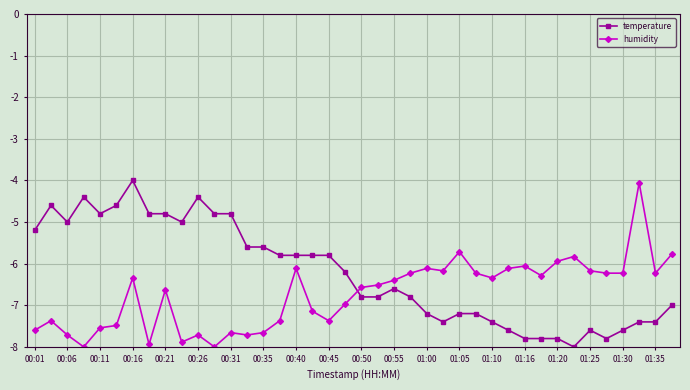

How many data points in temperature are above -6?

19